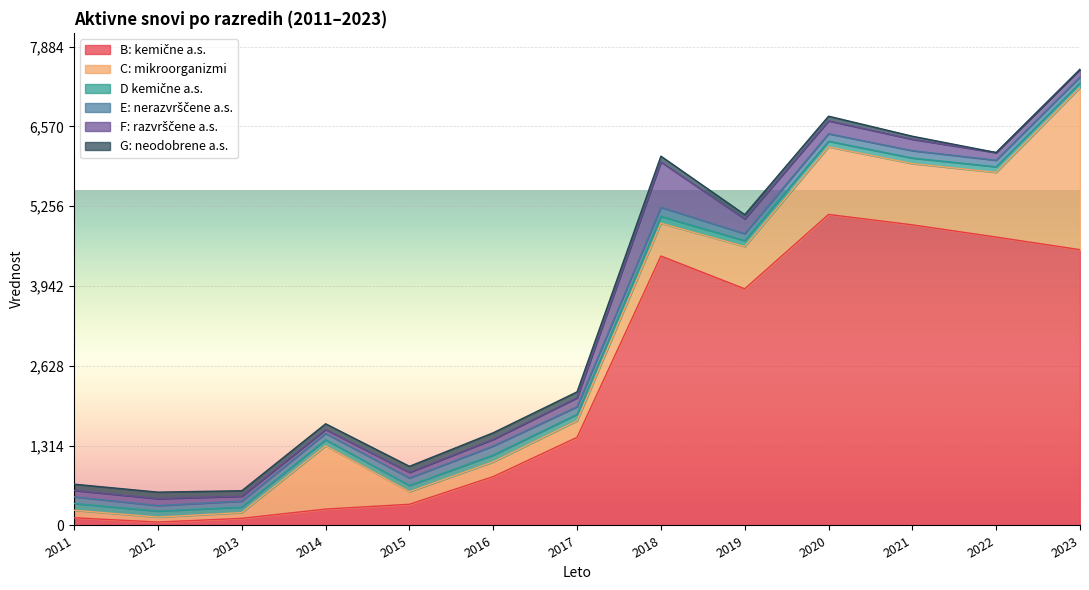

Which series changed the most between 2013 and 2023?

B: kemične a.s.